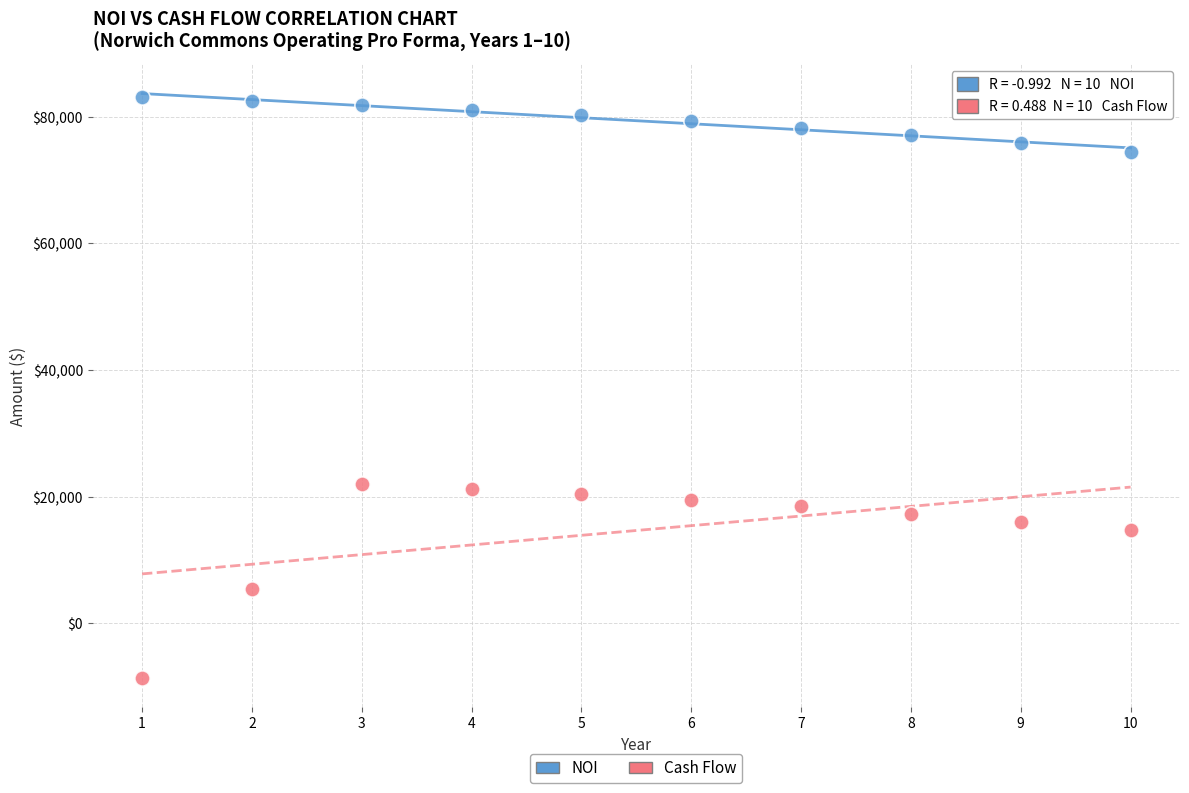

Across all data points, what is the range of Y values (max minus min)?

91783.6